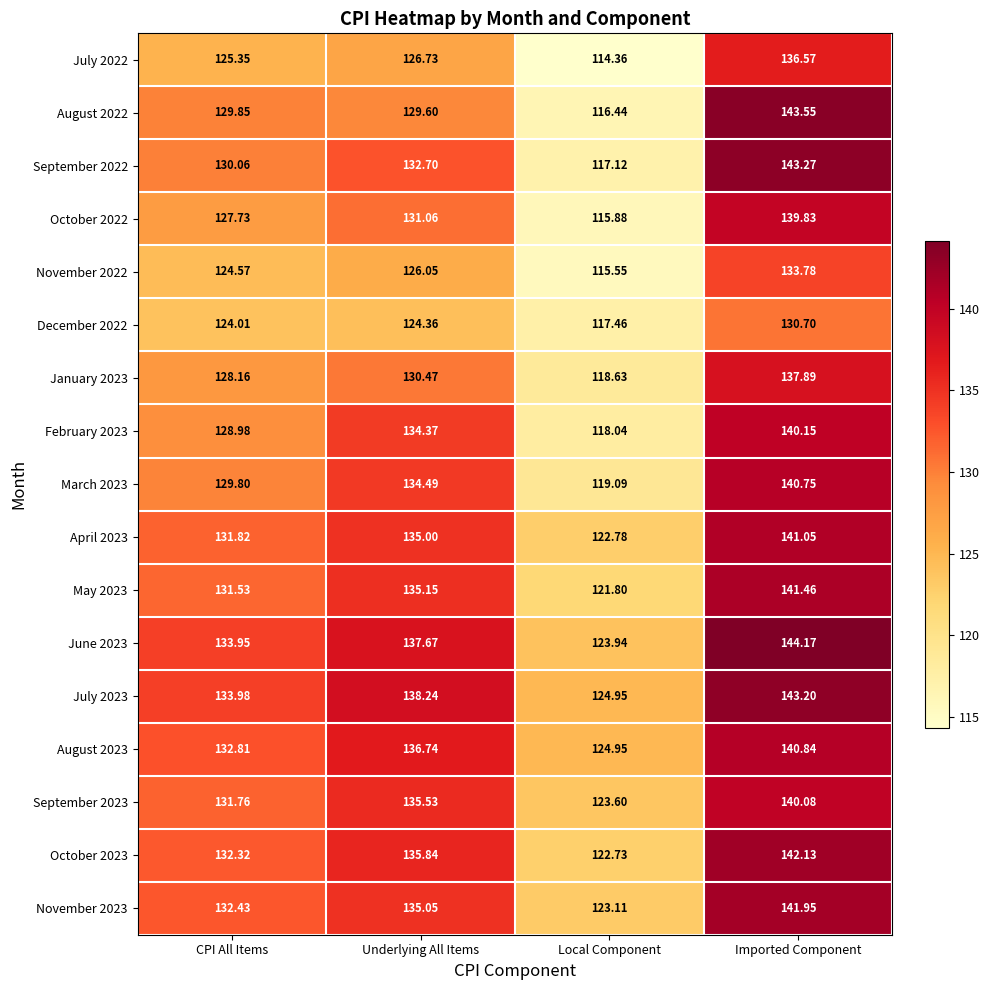

Which series has the largest range (max minus min)?

August 2022